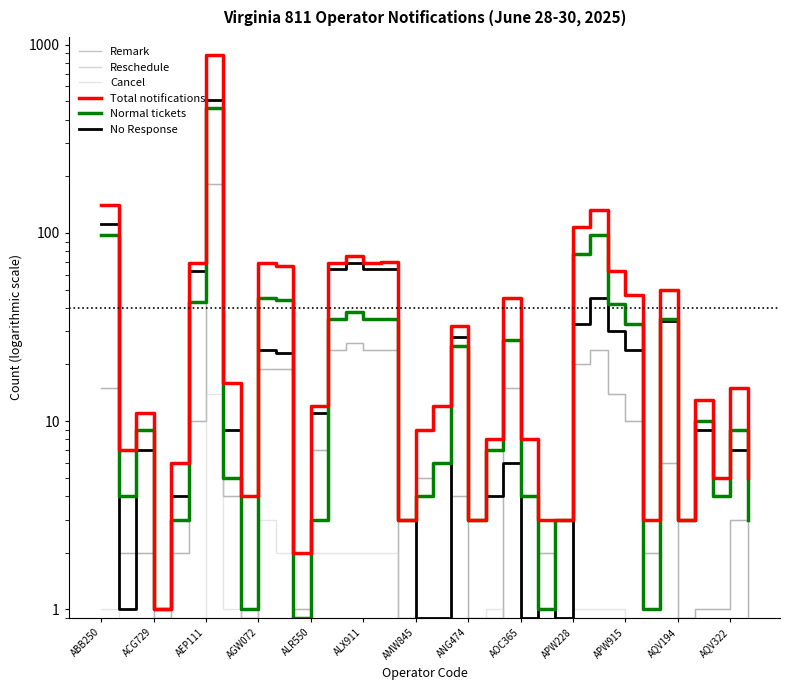

True or false: Cancel and Normal intersect in this chart.

False